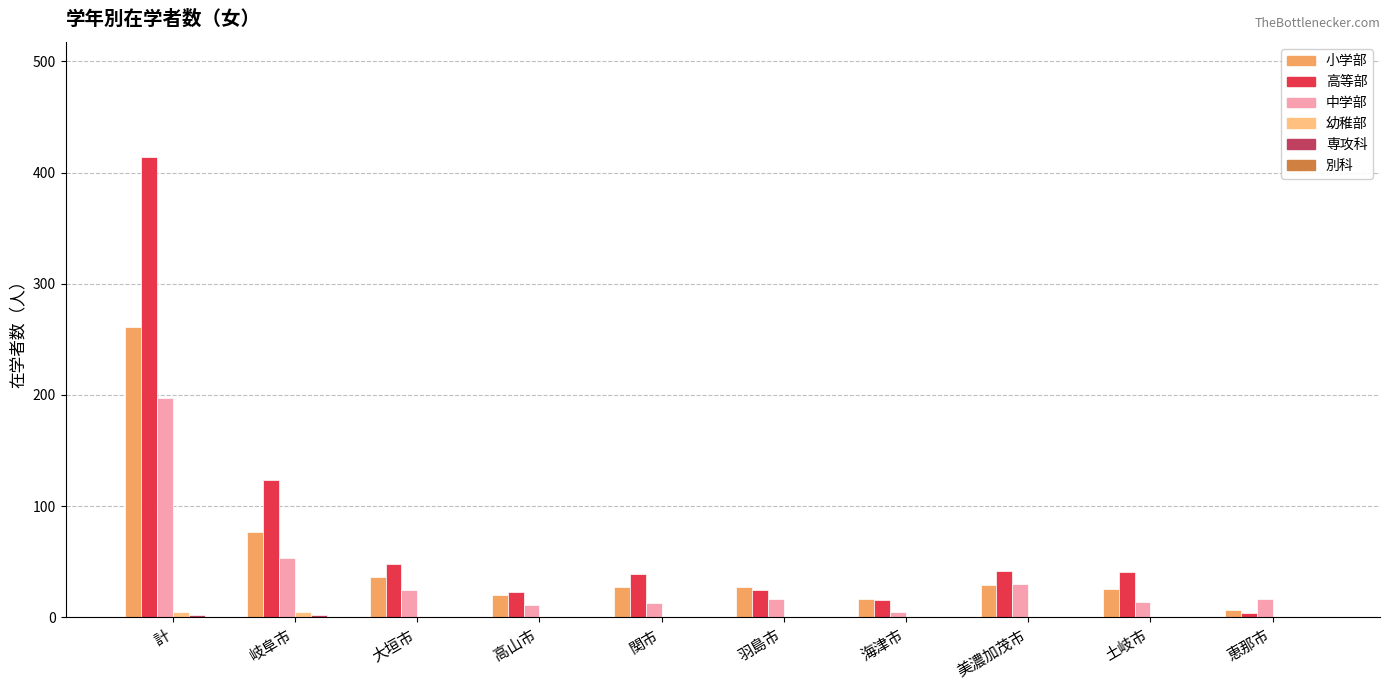

What is the maximum value shown in the chart?

414